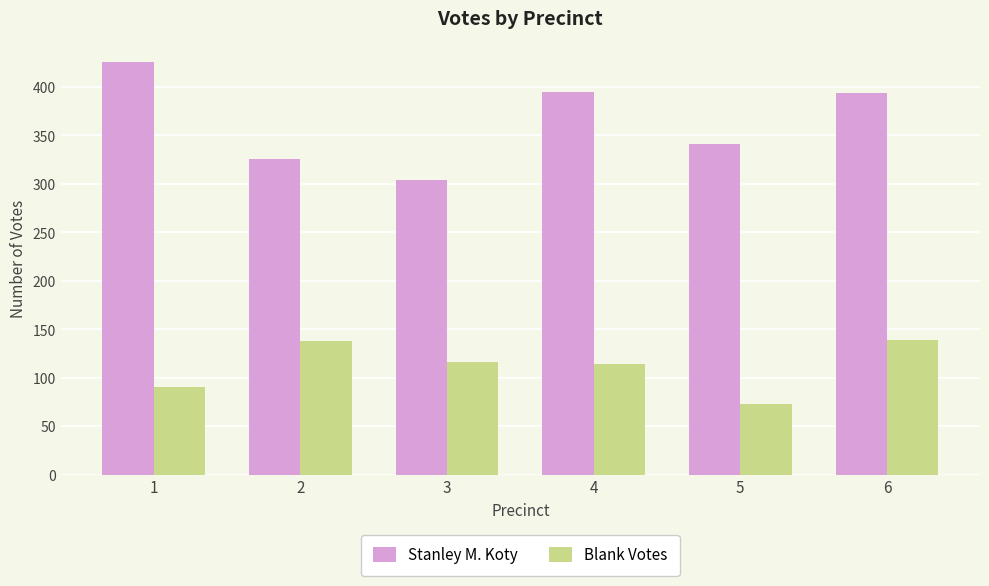

How many groups of bars are there?

6